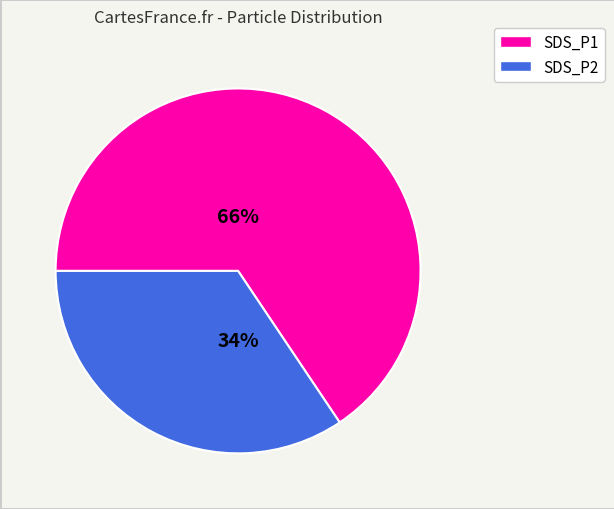

Is it true that SDS_P2 is 20% of the pie?

False